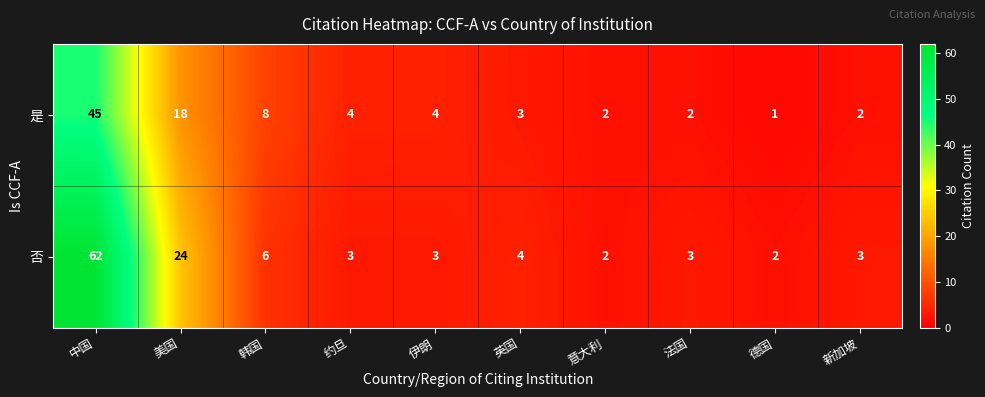

How many data points does each series have?

10